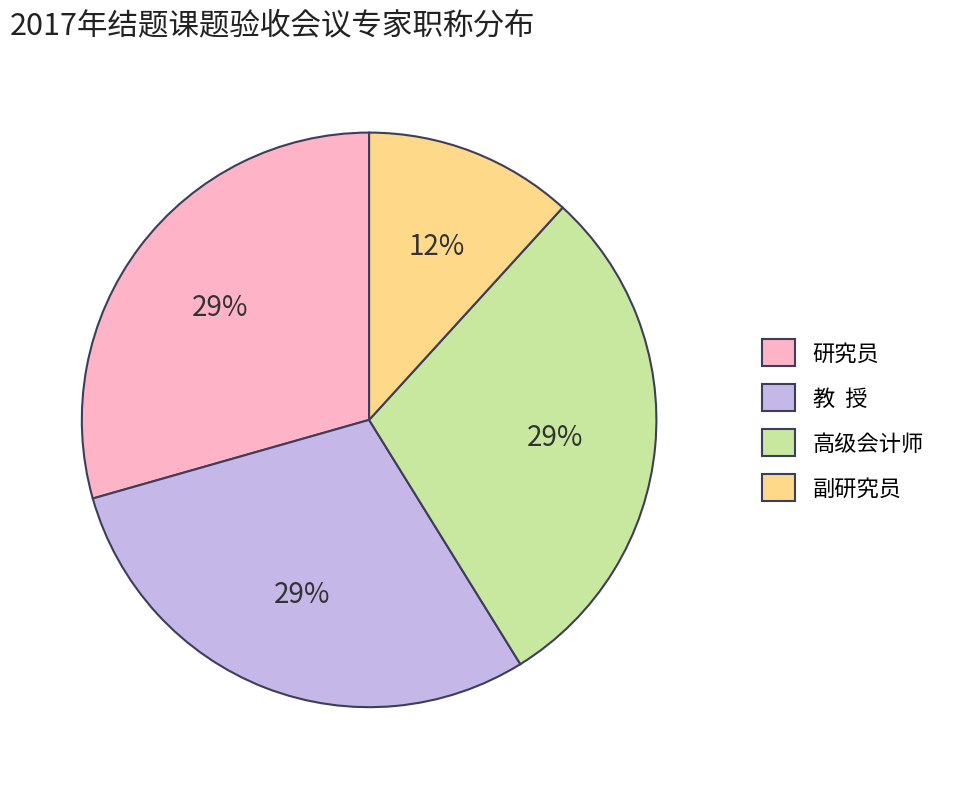

True or false: 副研究员 accounts for 12% of the total.

True